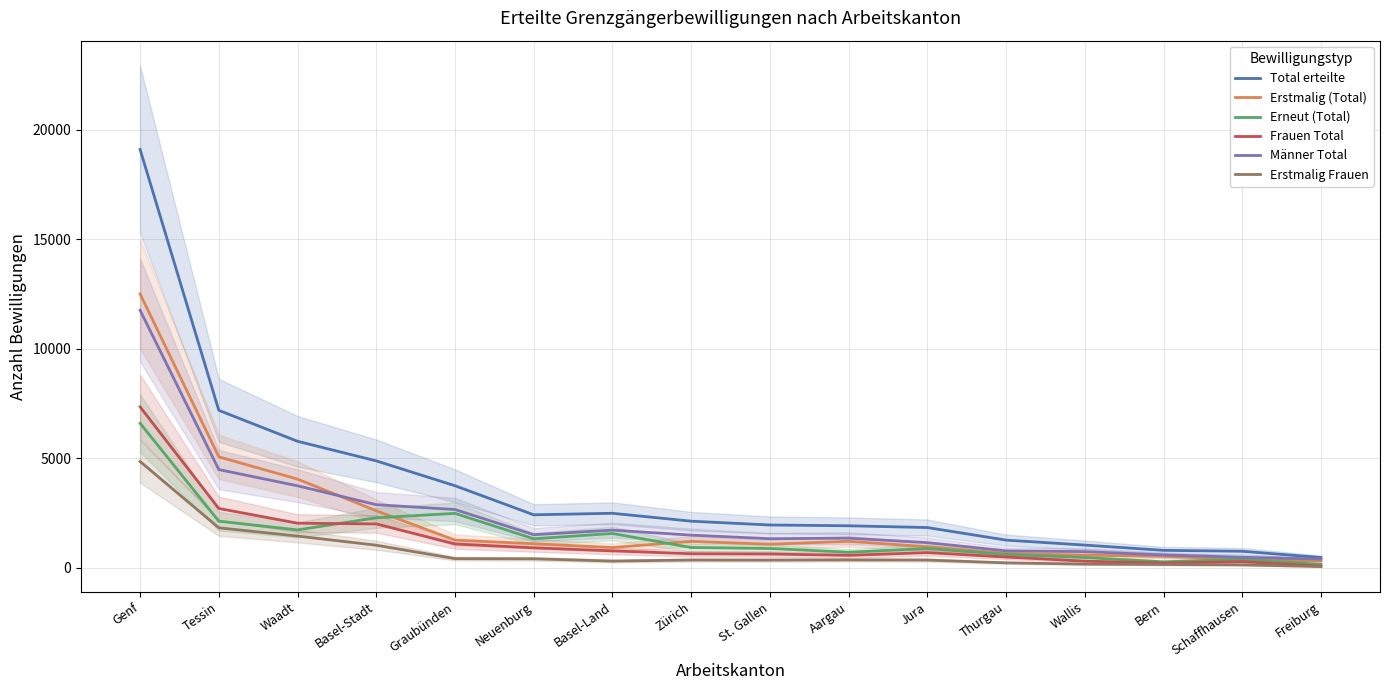

True or false: Frauen Total has more than 0 points higher than both neighbors.

True